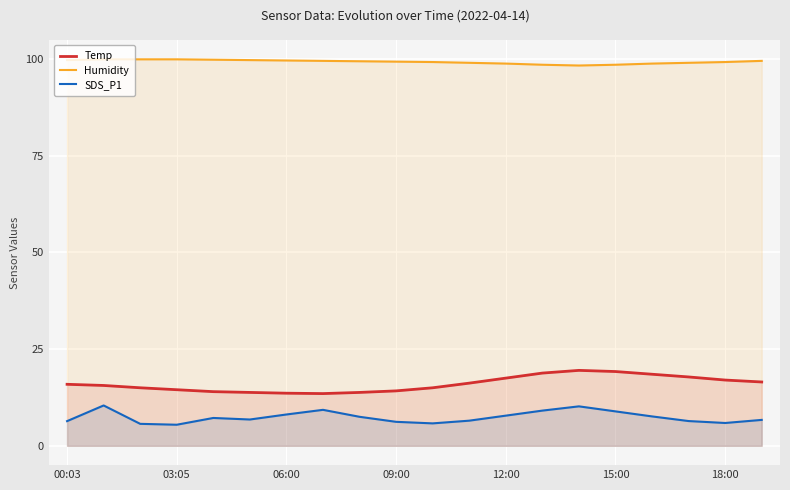

True or false: Temp has a value of 22.5 at 18:00.

False